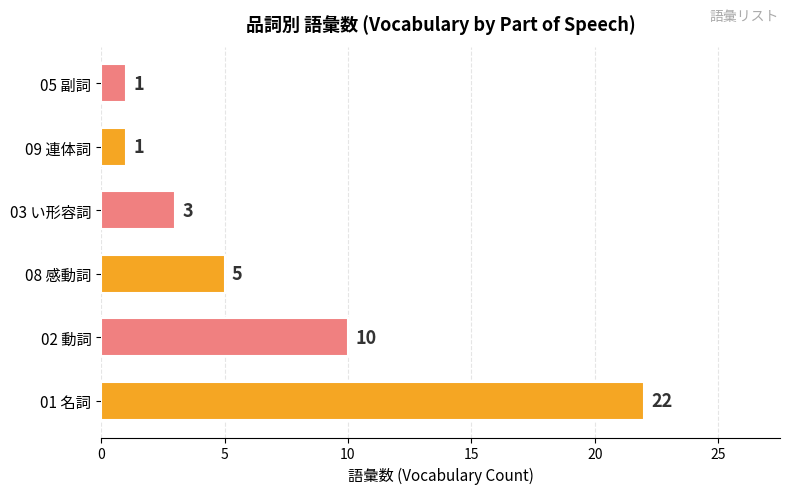

What is the average value?

7